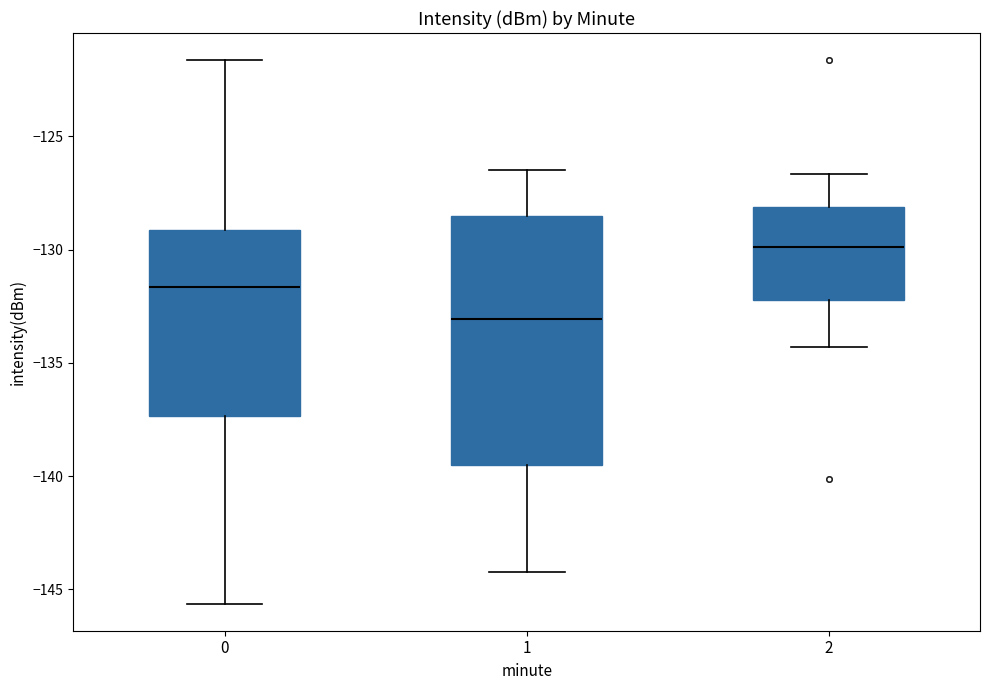

Where does the upper whisker of the box at x = 2 end on the y-axis? The values are not printed on the chart, so give them approximately, as read against the axis.

-126.5